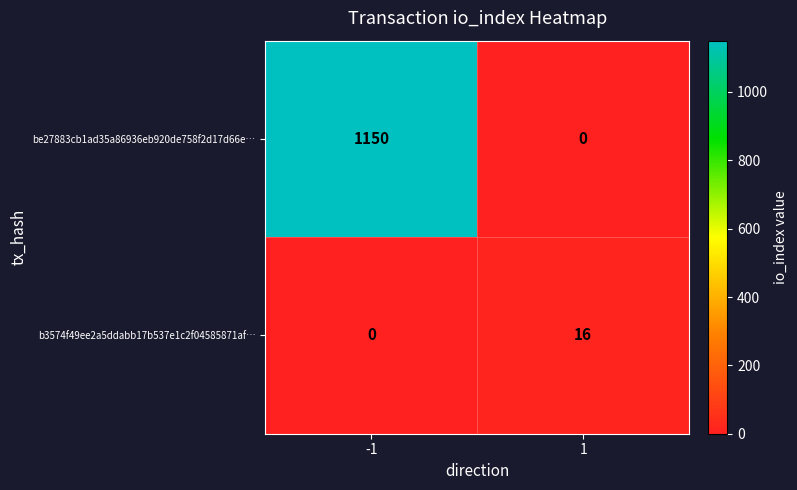

The value of b3574f49ee2a5ddabb17b537e1c2f04585871af… at -1 is 0. True or false?

True